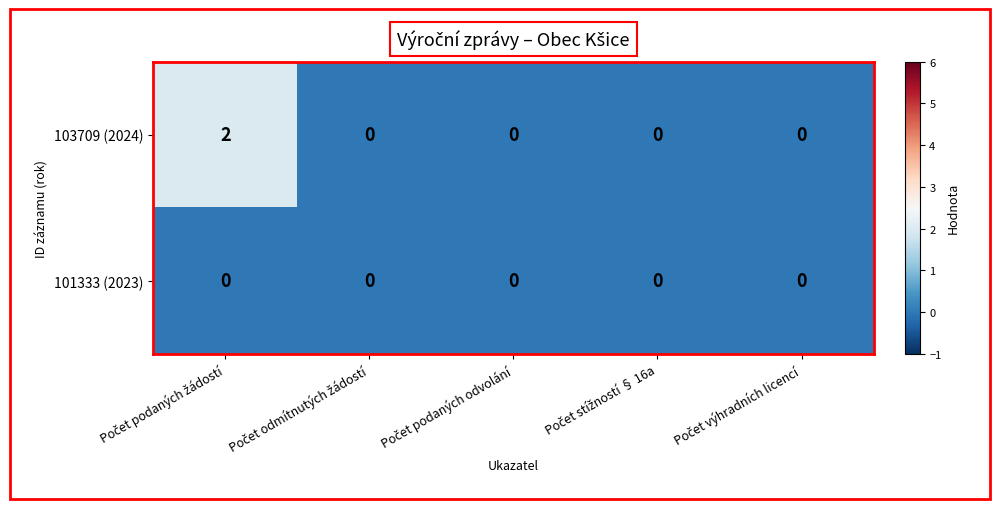

Rank the series by their average value, from lowest to highest.

101333 (2023), 103709 (2024)